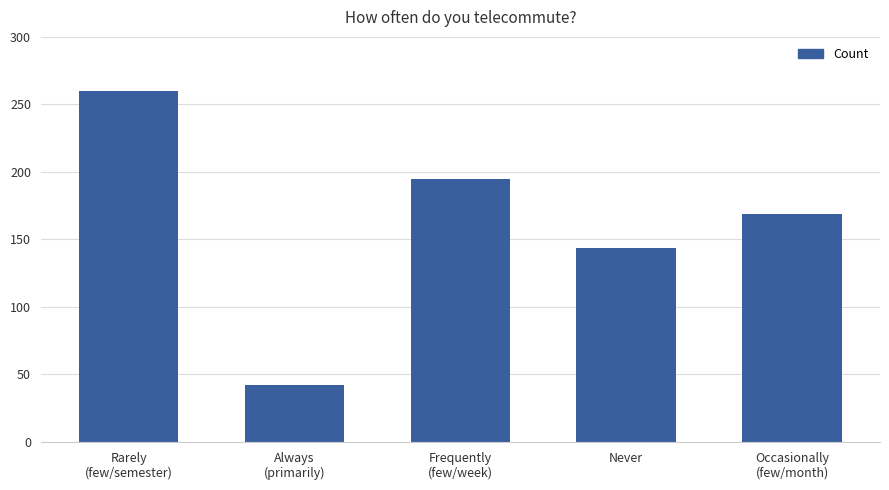

What is the label of the 3rd bar from the right?

Frequently
(few/week)